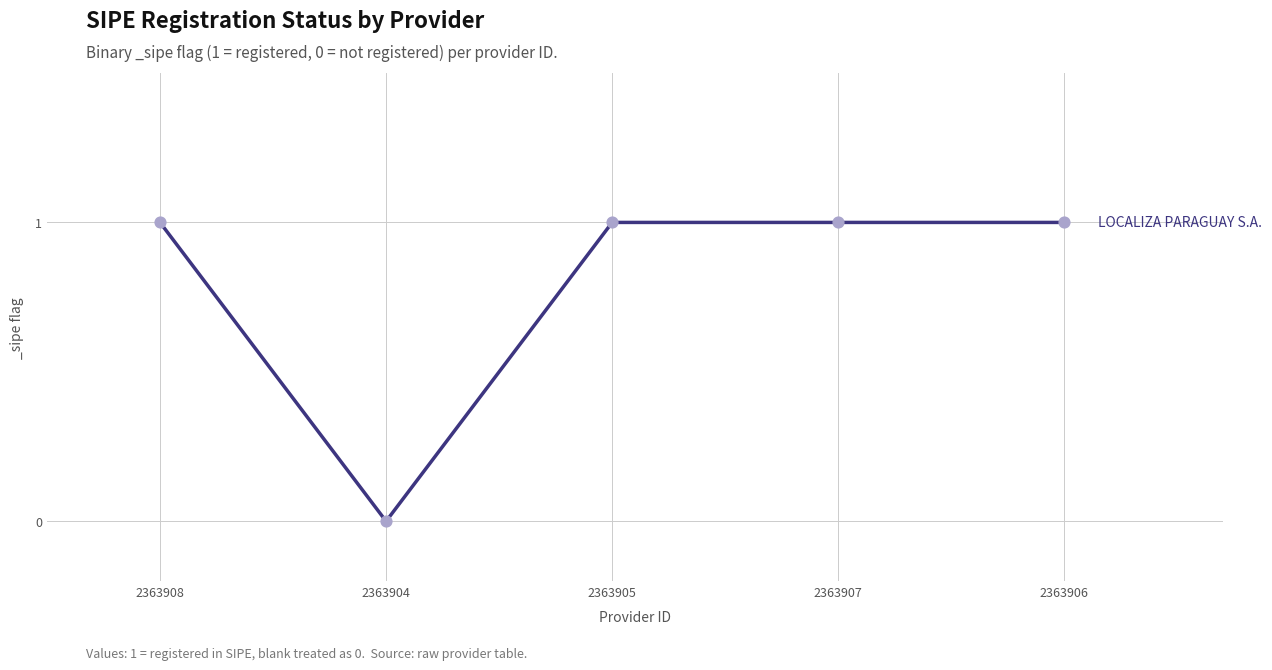

Approximately how many times larger is the value at 2363905 compared to 2363907?

1.0